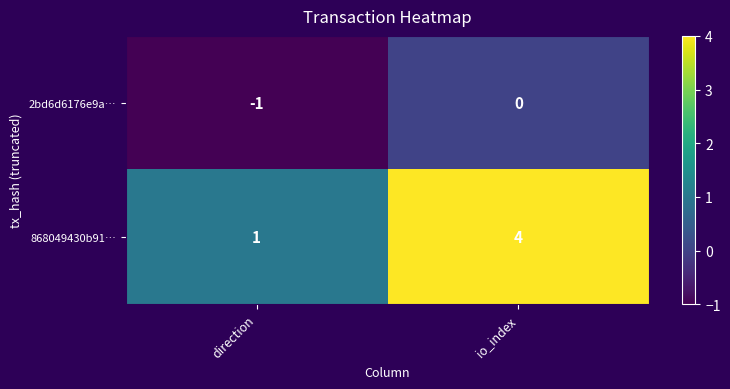

The value of 868049430b91… at io_index is 4. True or false?

True